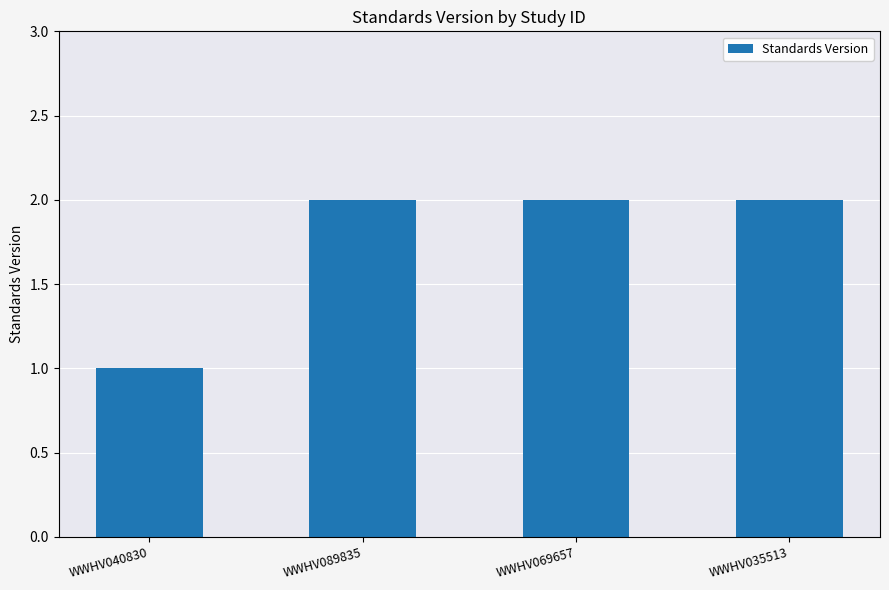

Is it true that the value at WWHV089835 is 0?

False